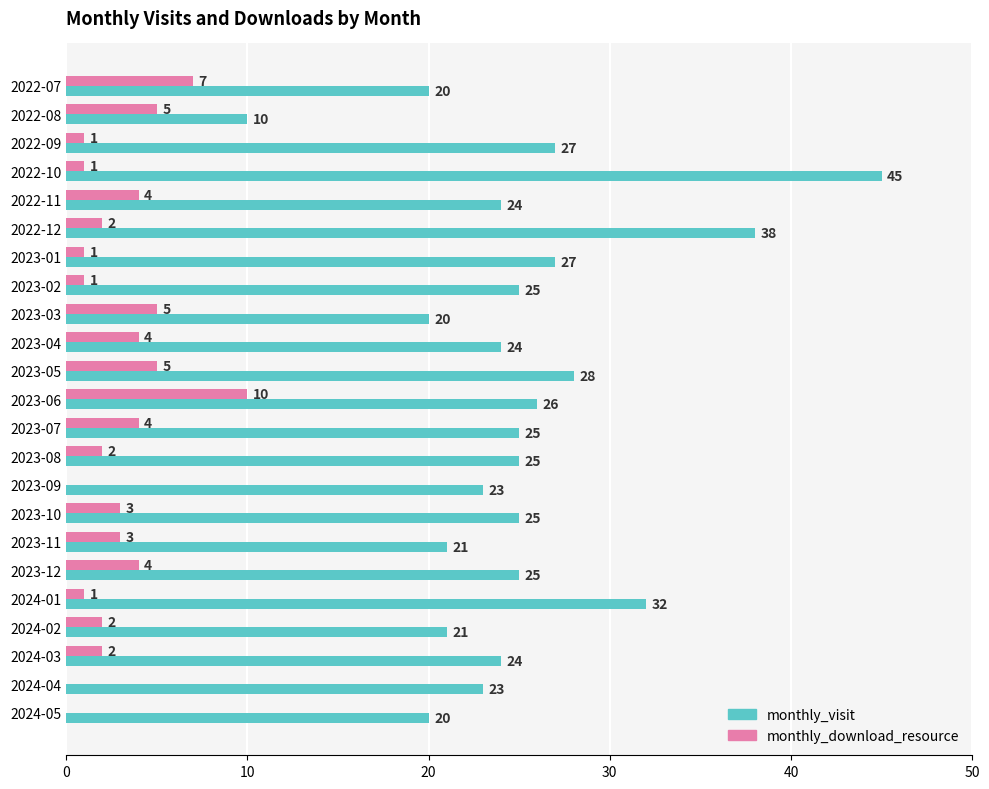

What is the highest value of the monthly_download_resource series?

10